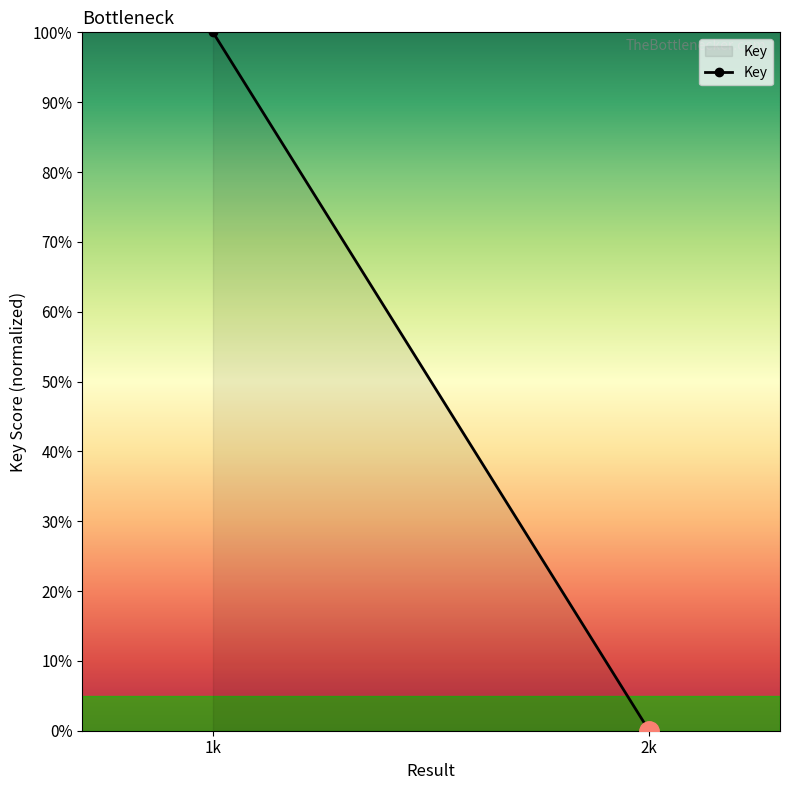

What is the label of the 1st point from the left?

1k